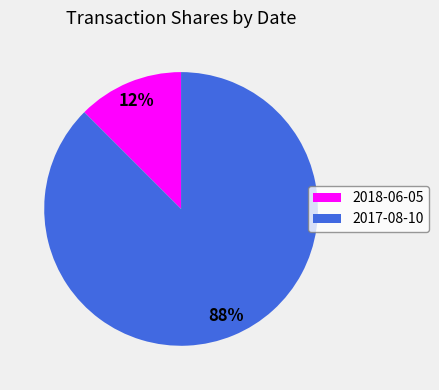

Which slice is the smallest?

2018-06-05